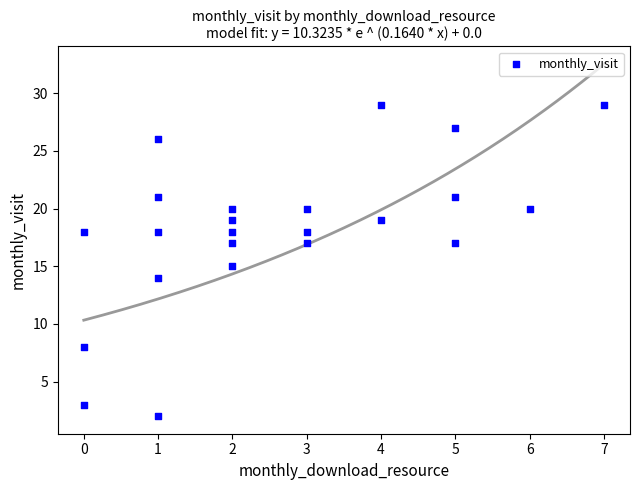

What is the range of Y values (max minus min)?

27